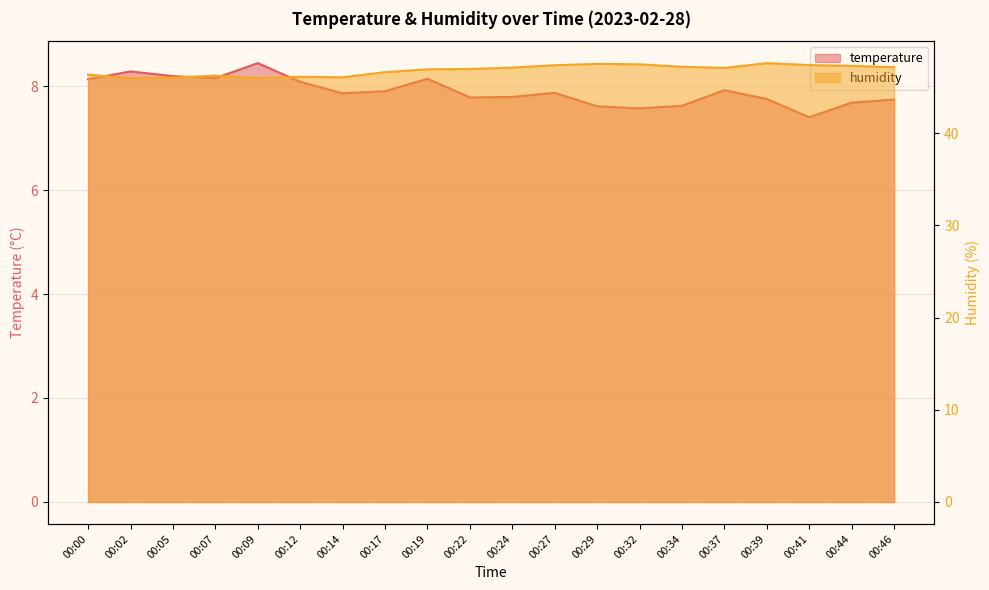

What is the total value across all series at 00:02?

54.3